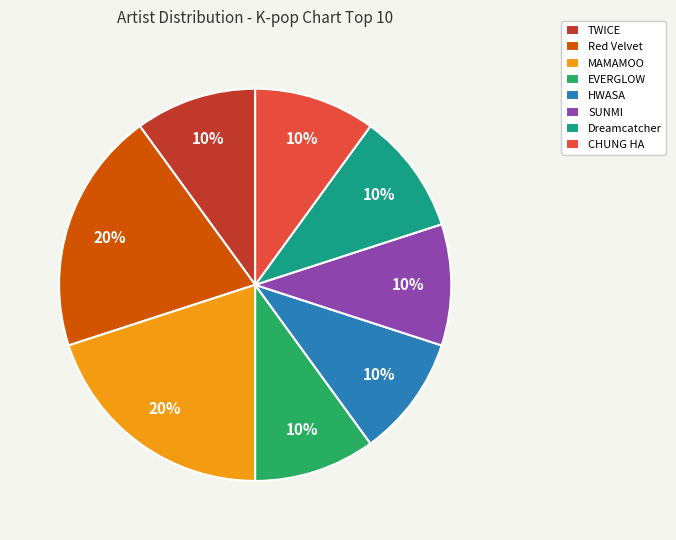

Combined, do Red Velvet and HWASA account for over 50%?

No